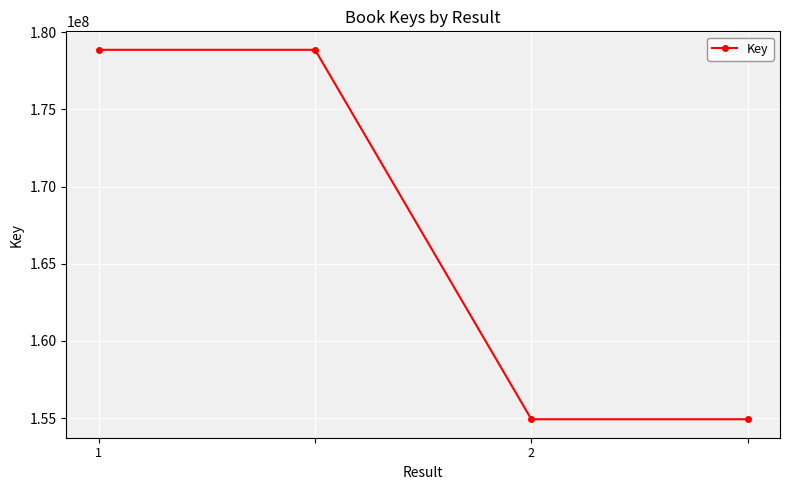

What is the minimum value shown in the chart?

154932679